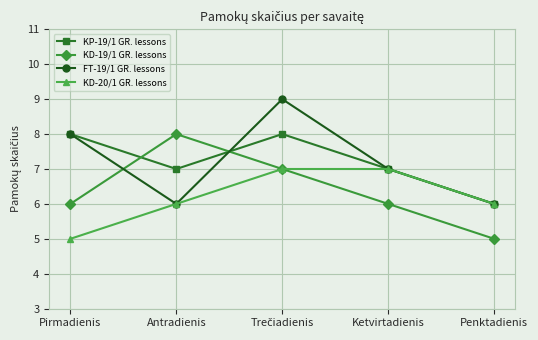

Does the chart have visible grid lines?

Yes